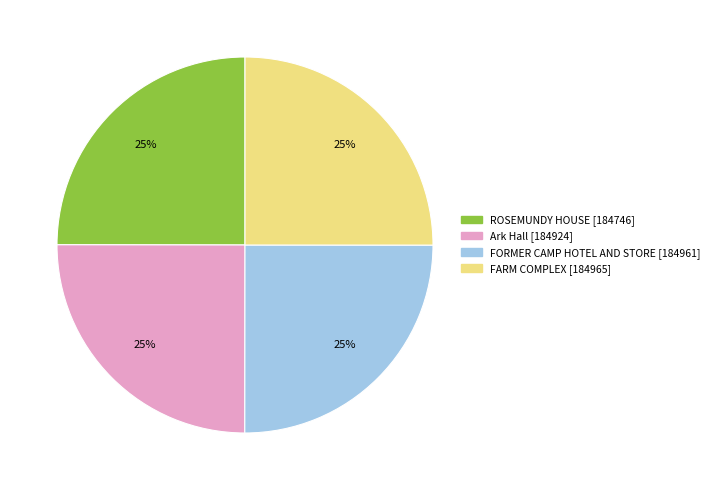

How many slices are in this pie chart?

4